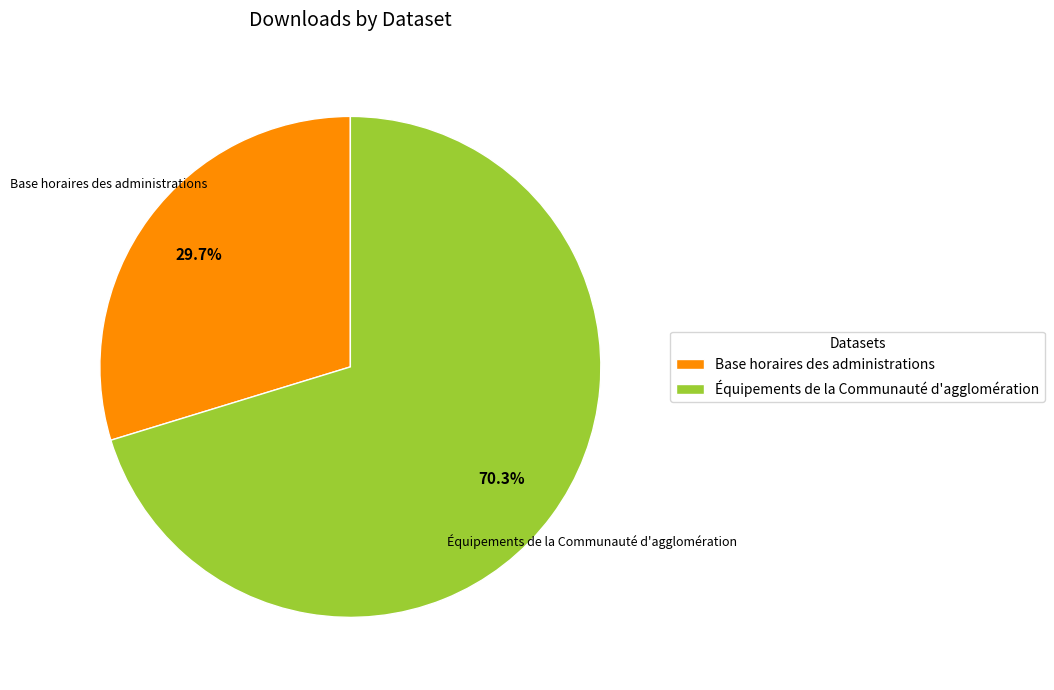

The Base horaires des administrations slice represents 19% of the pie. True or false?

False